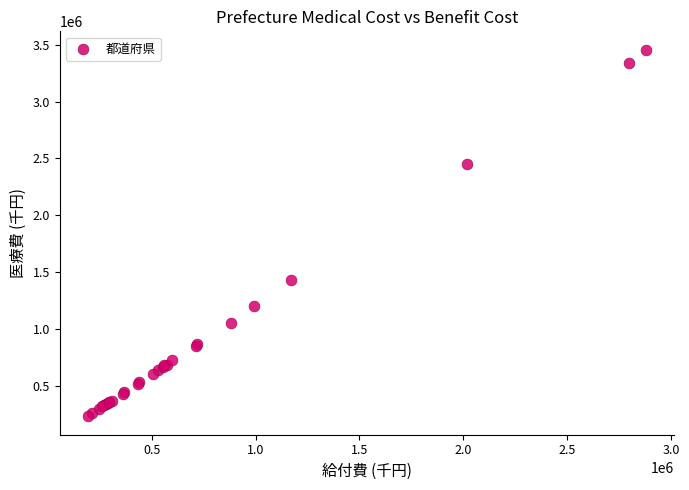

What Y value in the scatter plot is closest to 1842586?

1426709.6